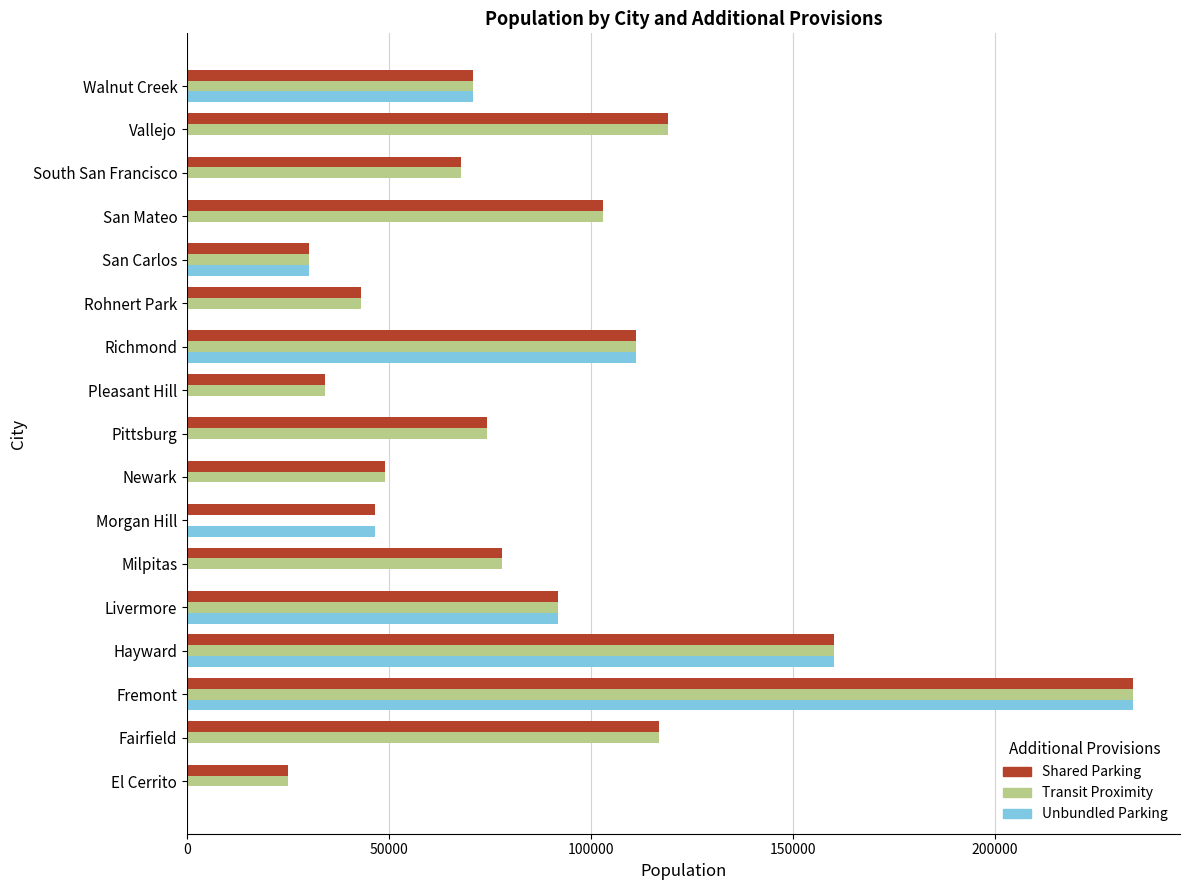

What is the maximum value shown in the chart?

234220